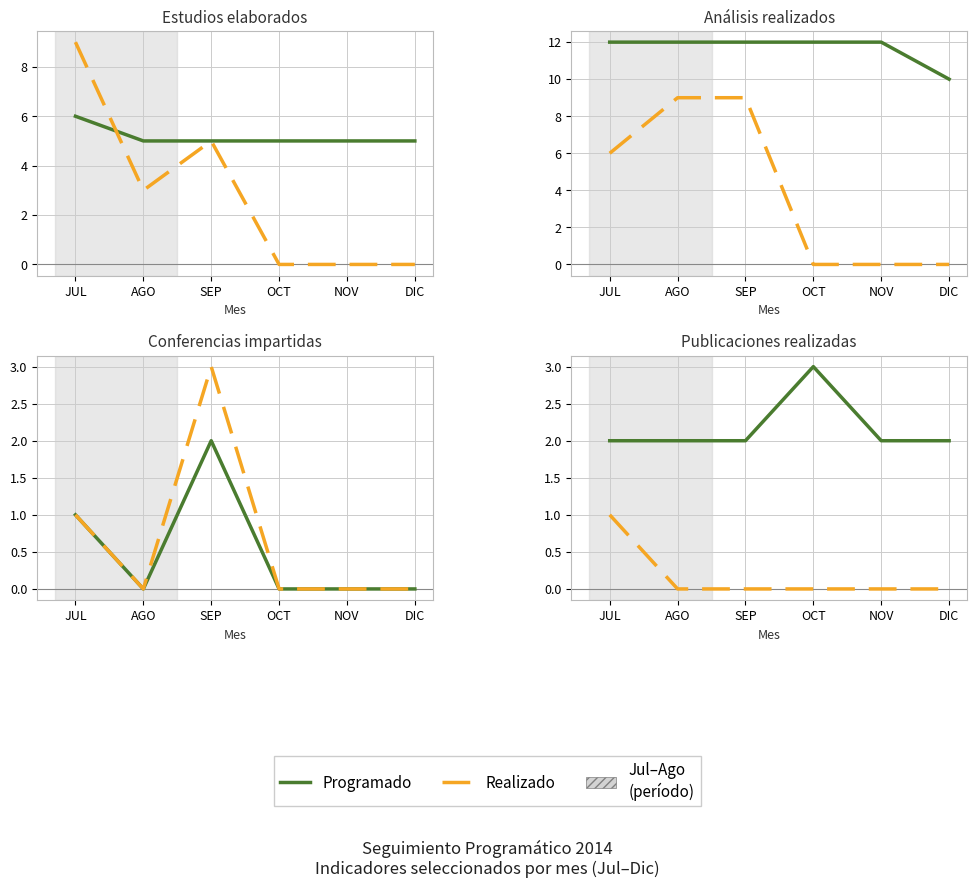

How many lines are shown in the chart?

2